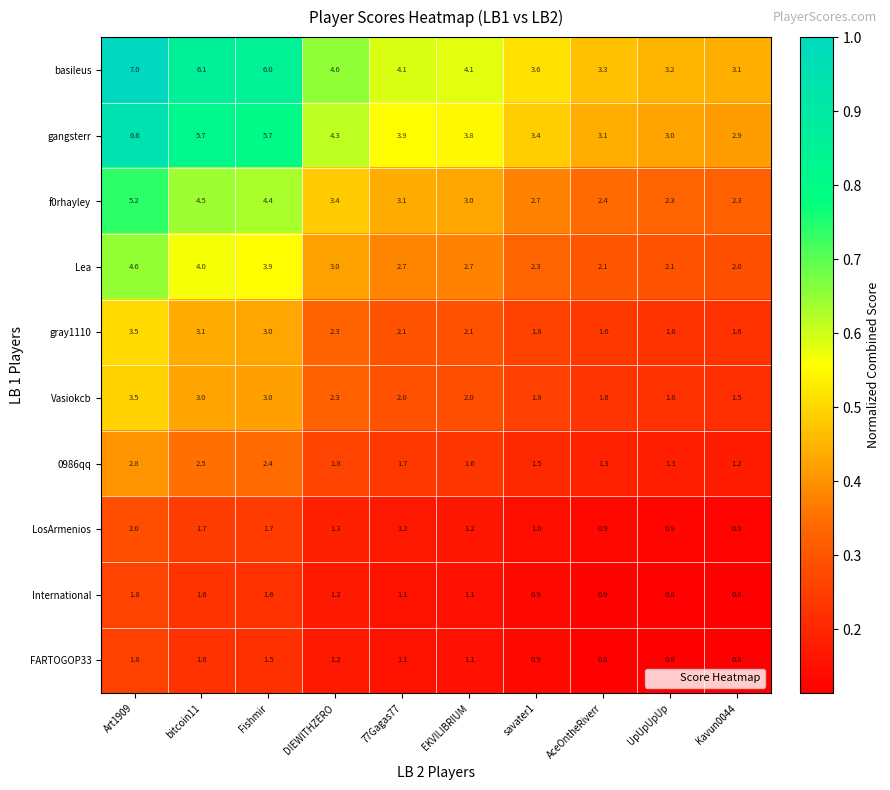

Between EKVILIBRIUM and savater1, which series saw the biggest shift?

basileus